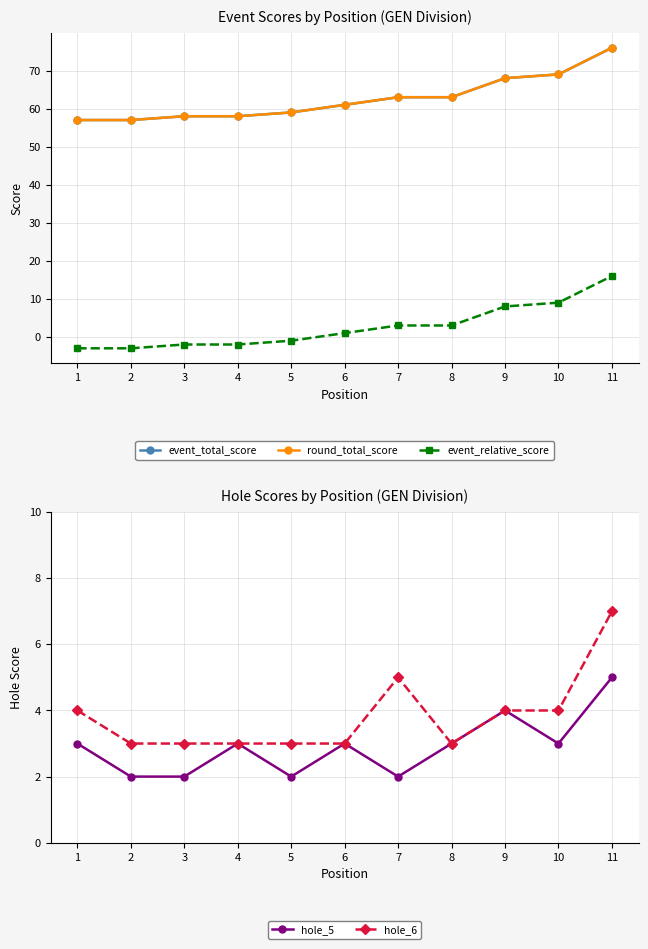

How many data points in event_total_score are less than 61?

5